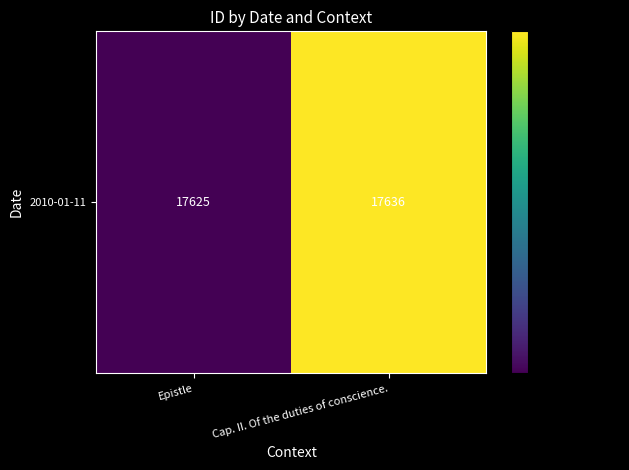

Reading right to left, transcribe all the data shown in this chart.

17636	17625